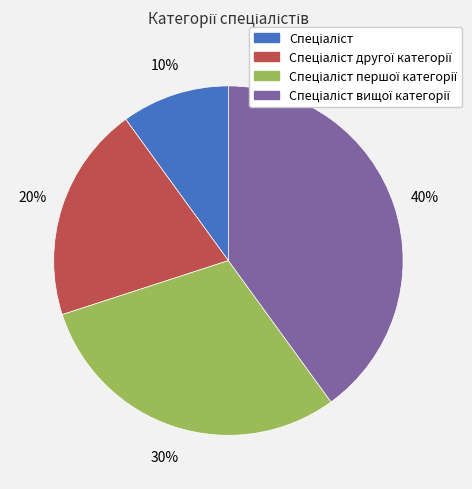

Does any single category account for the majority?

No